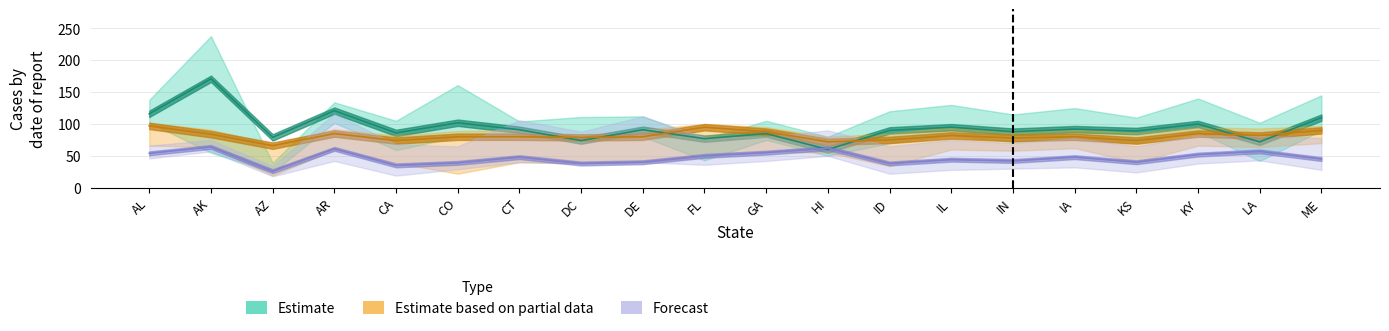

How many data points in Forecast are less than 48?

10